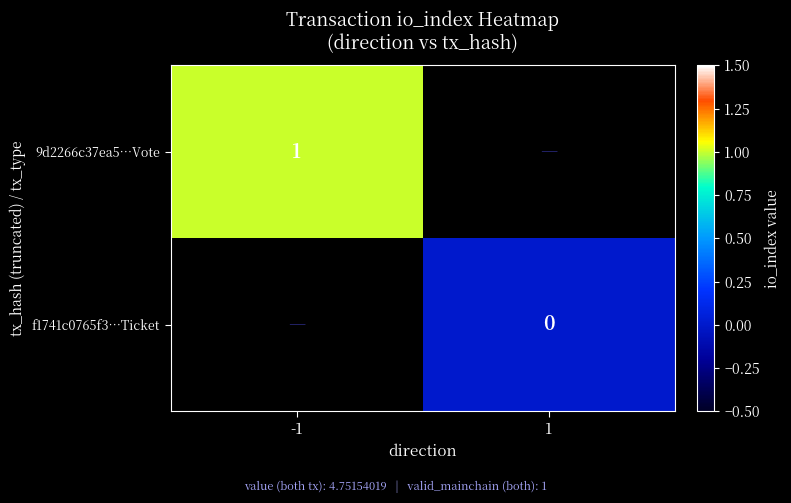

Is it true that 9d2266c37ea5⋯Vote equals 1 at -1?

True